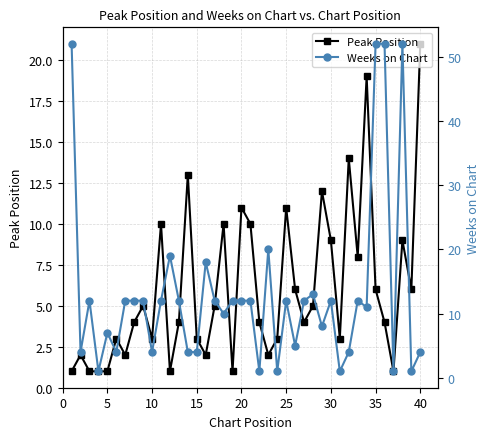

How many data points in Peak Position are less than 4?

16